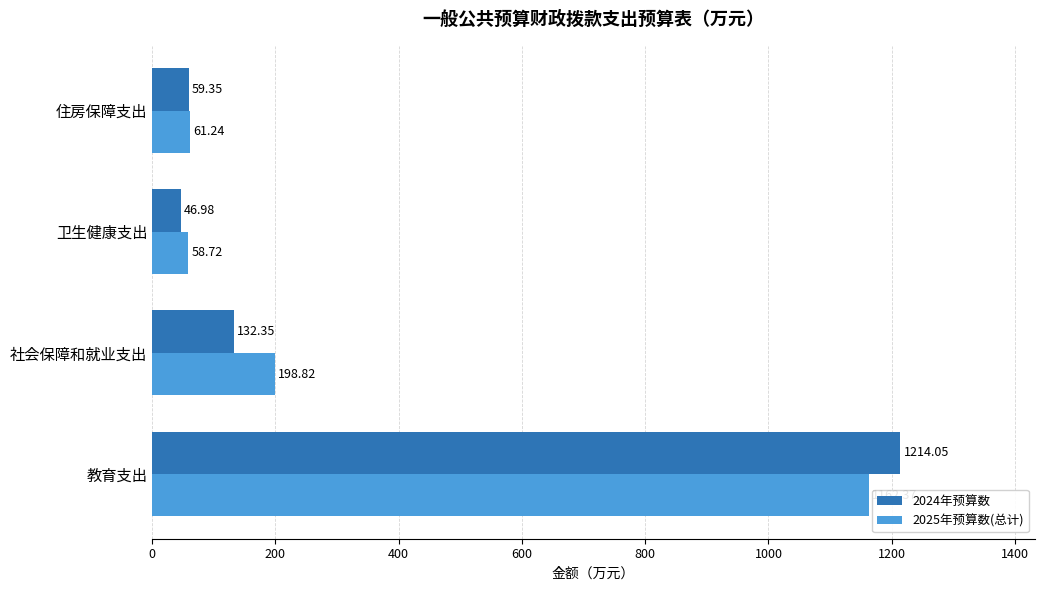

Which series has the widest spread of values?

2024年预算数